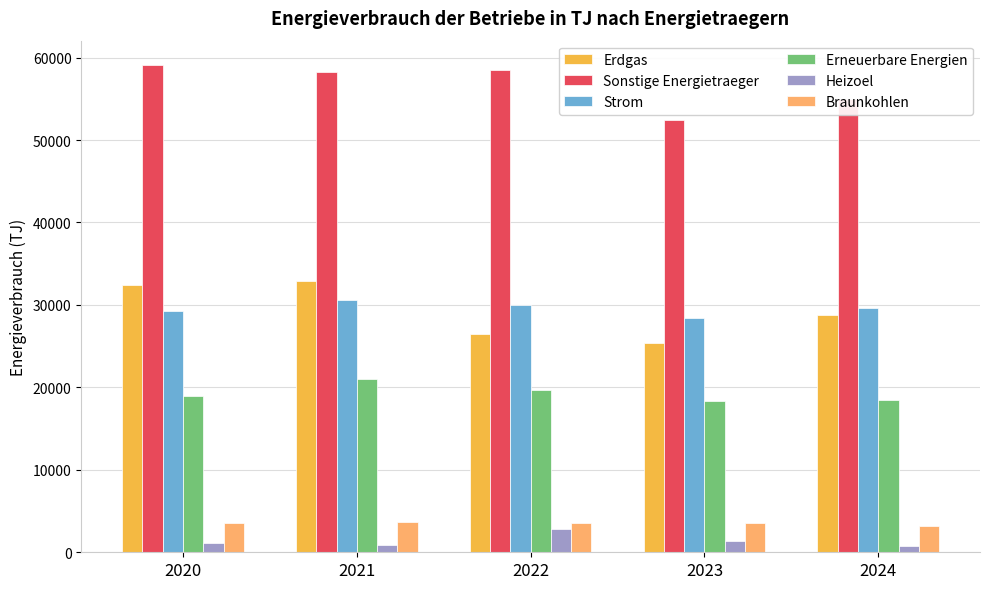

True or false: Erdgas has a value of 45964 at 2024.

False